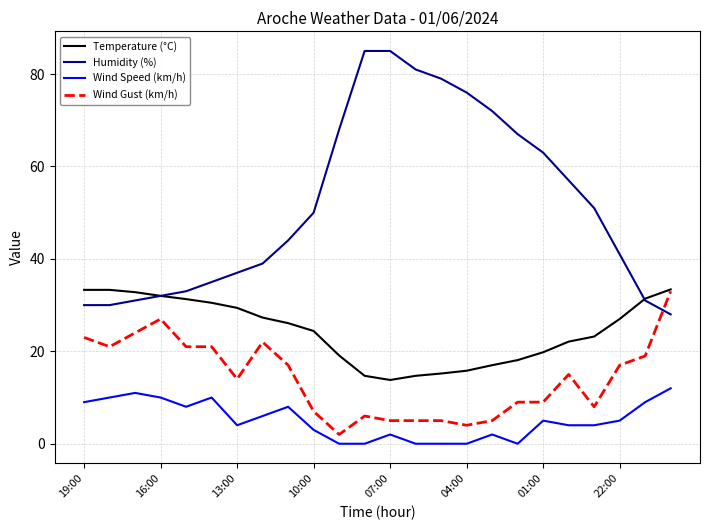

List the series in order of their overall mean, highest first.

Humidity (%), Temperature (°C), Wind Gust (km/h), Wind Speed (km/h)